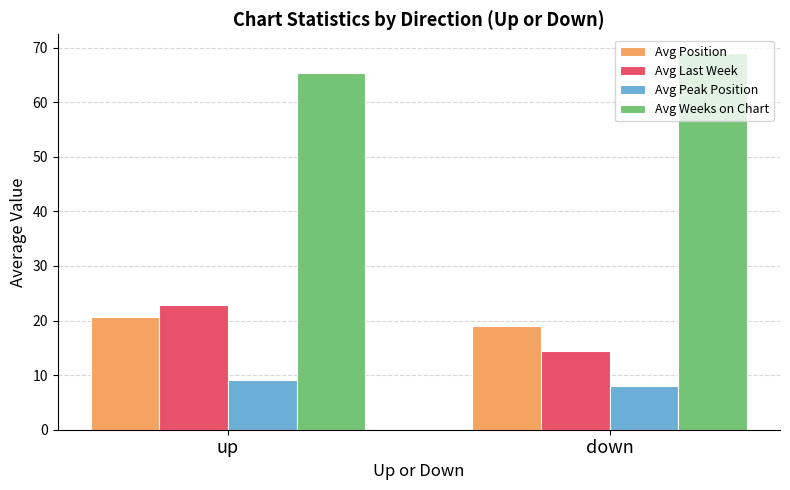

How many bars are there in total?

8